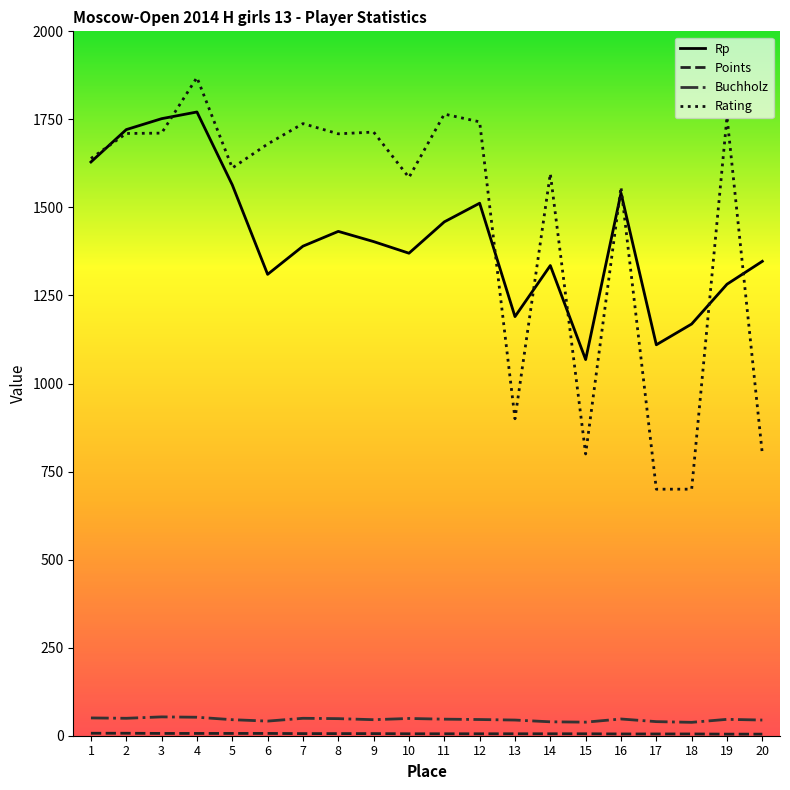

True or false: Rp and Buchholz cross at least once.

False